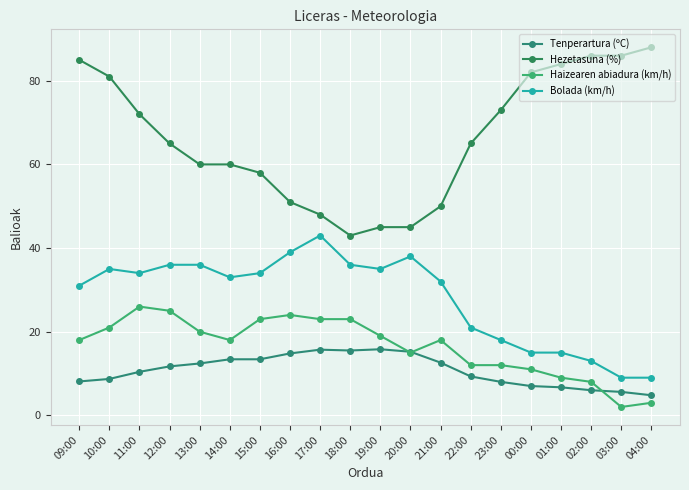

How many distinct data groups are displayed?

4